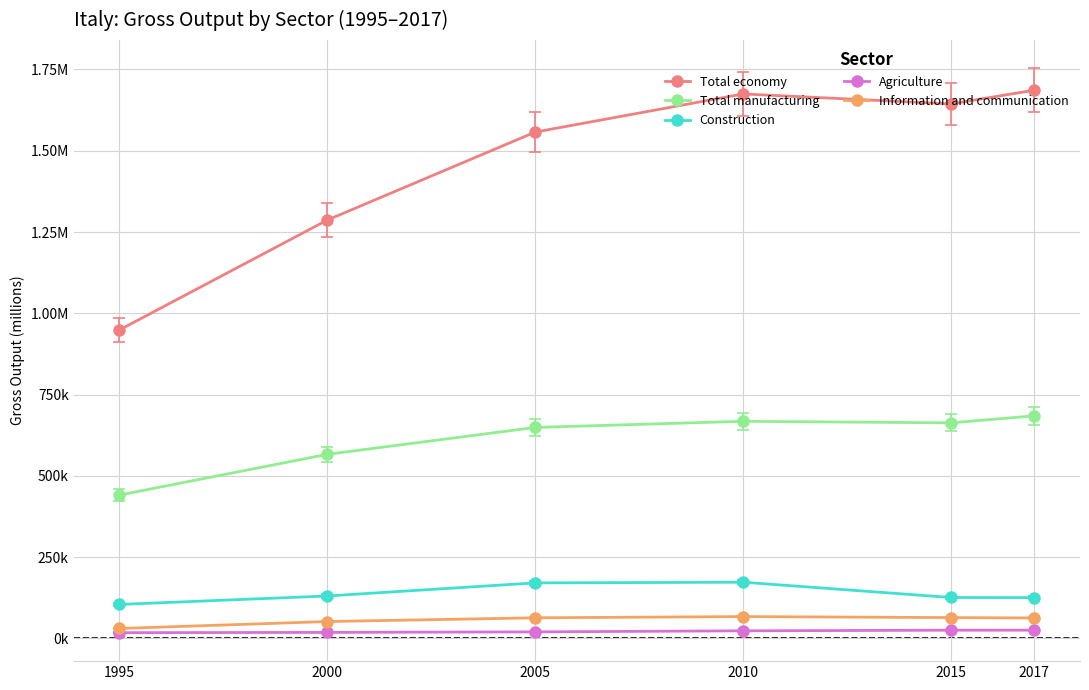

Reading right to left, list all the values displayed in this chart.

Total economy: 2017=1686257.3	2015=1644030.4	2010=1674736.3	2005=1557386.7	2000=1286661.9	1995=948532.1
Total manufacturing: 2017=684468.9	2015=662858.5	2010=667679.4	2005=648767.4	2000=565986.6	1995=440568.4
Construction: 2017=125168.5	2015=125553.1	2010=172581.5	2005=170487.2	2000=130231.2	1995=104175.4
Agriculture: 2017=24985.5	2015=24928.5	2010=23069.4	2005=19792.3	2000=18145.0	1995=17308.3
Information and communication: 2017=62570.4	2015=63700.1	2010=66850.4	2005=63066.6	2000=51567.4	1995=30197.9